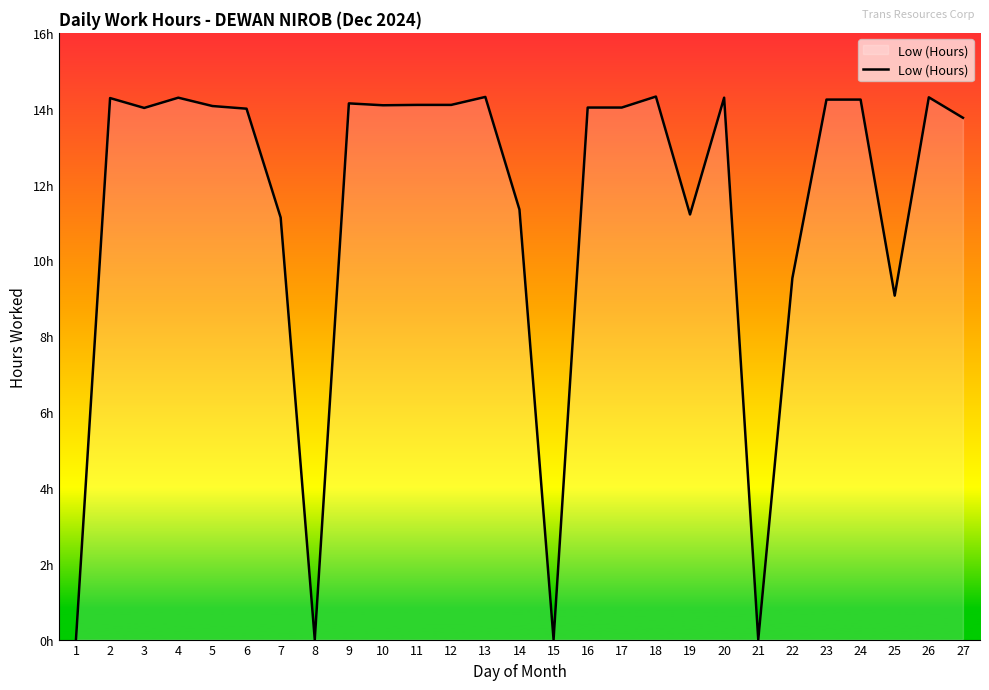

What is the difference between the second highest and minimum values?

14.3